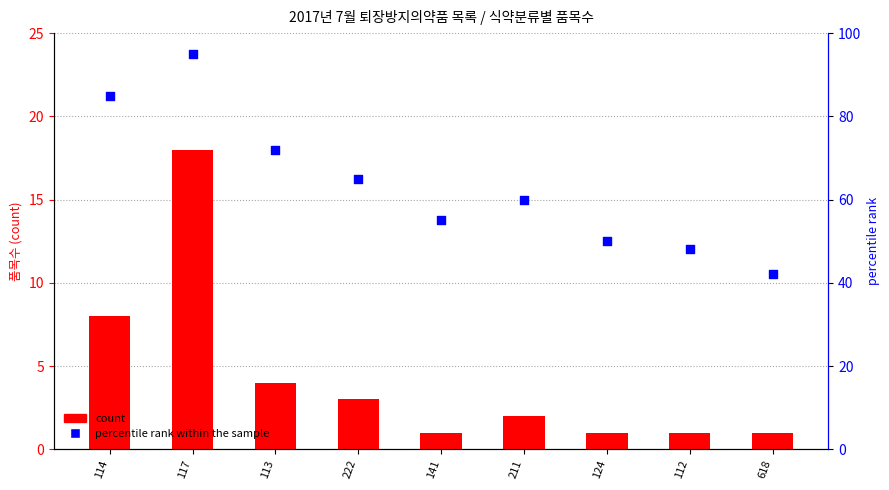

What are all the series names shown in the legend?

count, percentile rank within the sample